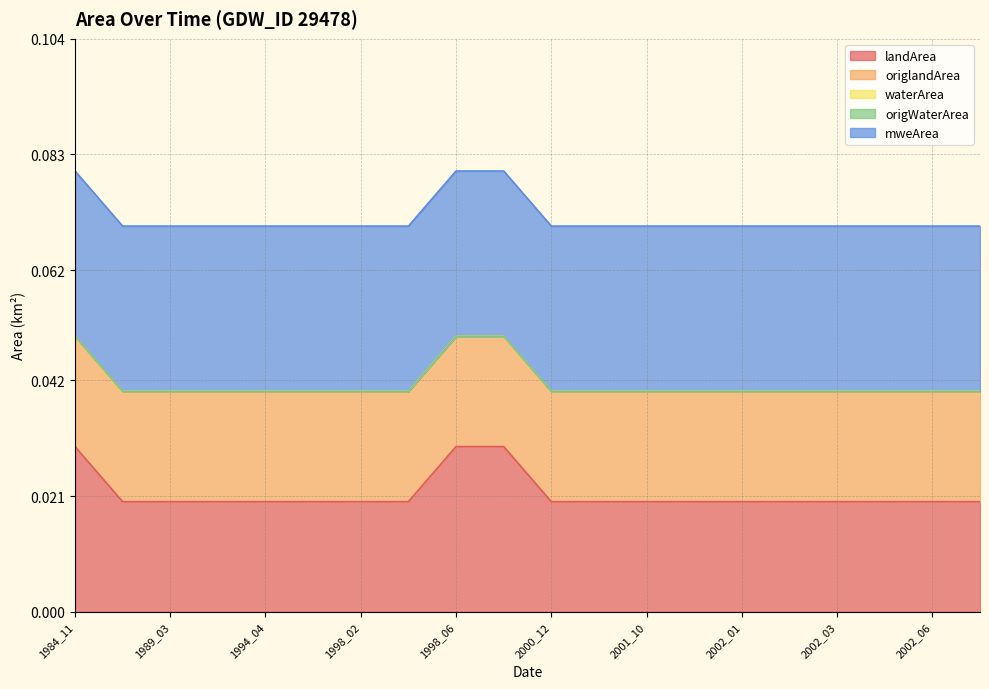

Which category has the lowest value in the landArea series?

1989_02